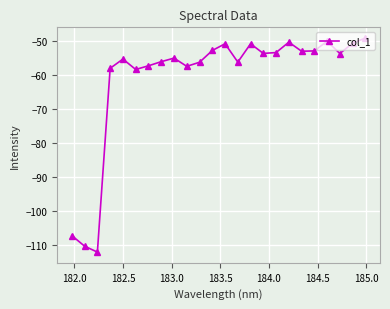

What is the difference between the maximum and second lowest values?

61.3